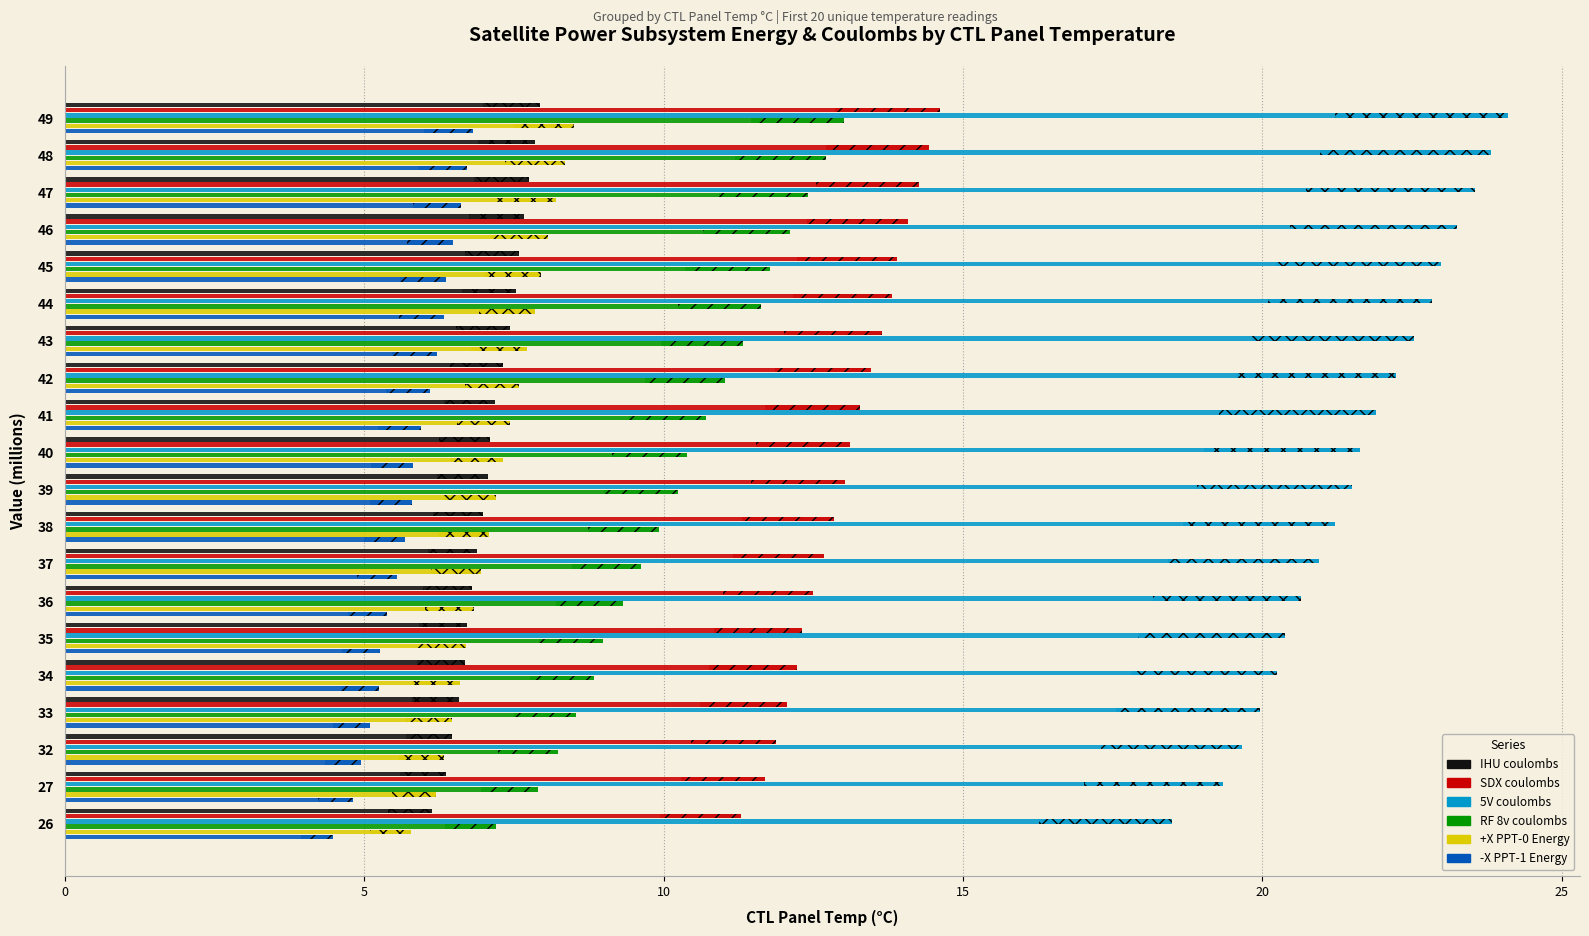

Rank the series by their maximum value, from highest to lowest.

5V coulombs, SDX coulombs, RF 8v coulombs, +X PPT-0 Energy, IHU coulombs, -X PPT-1 Energy